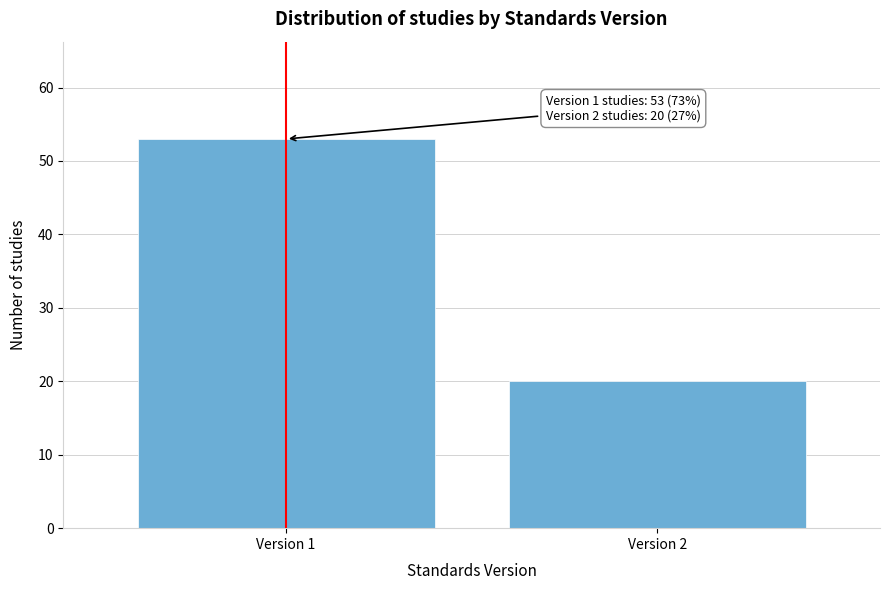

Reading right to left, list all the values displayed in this chart.

Version 2=20	Version 1=53